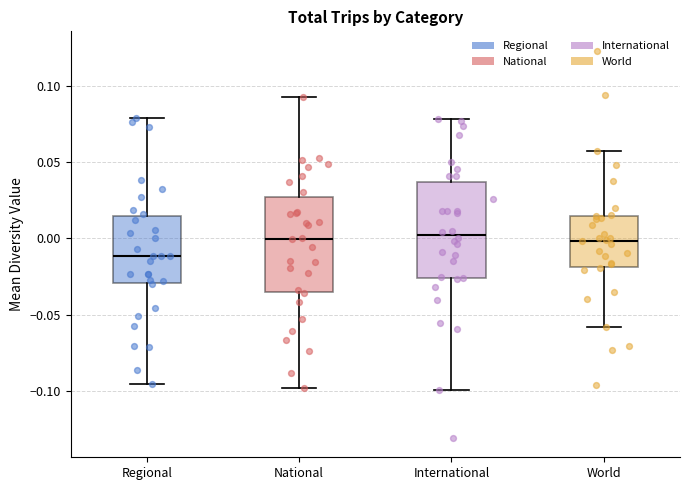

Reading left to right, read every box against the y-axis: the position of its median line, the range the box covers, and the ends of its whiskers. The values are not printed on the chart, so give them approximately, as read against the axis.

Regional: median -0.010, box -0.030 to 0.015, whiskers -0.095 to 0.080
National: median 0.000, box -0.035 to 0.025, whiskers -0.100 to 0.095
International: median 0.000, box -0.025 to 0.035, whiskers -0.100 to 0.080
World: median 0.000, box -0.020 to 0.015, whiskers -0.060 to 0.055